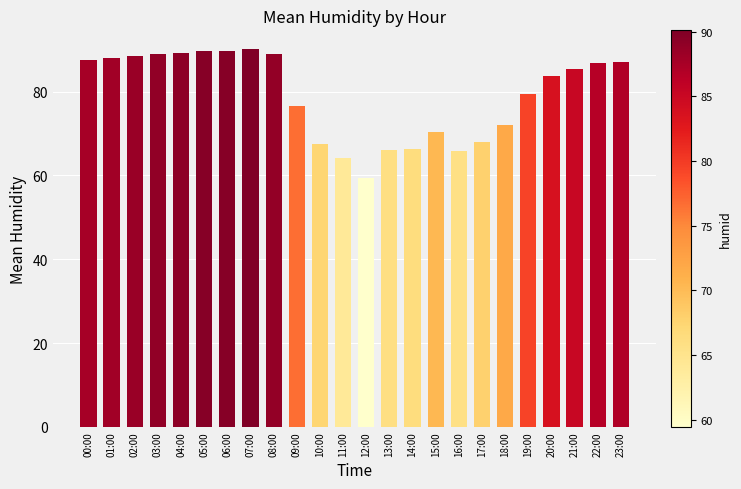

What is the difference between the values at 16:00 and 07:00?

24.4